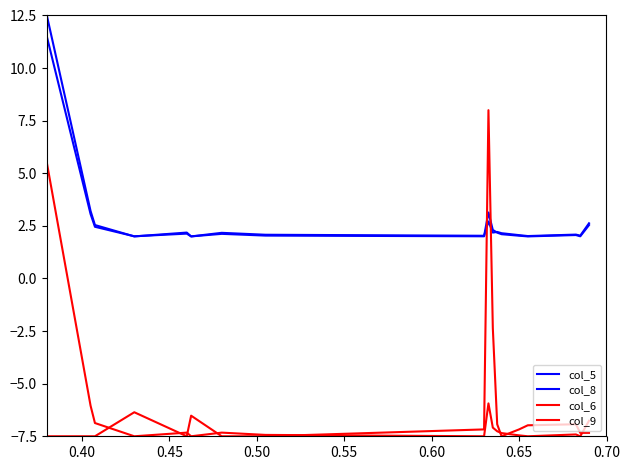

Does the chart display data point markers on the line(s)?

No